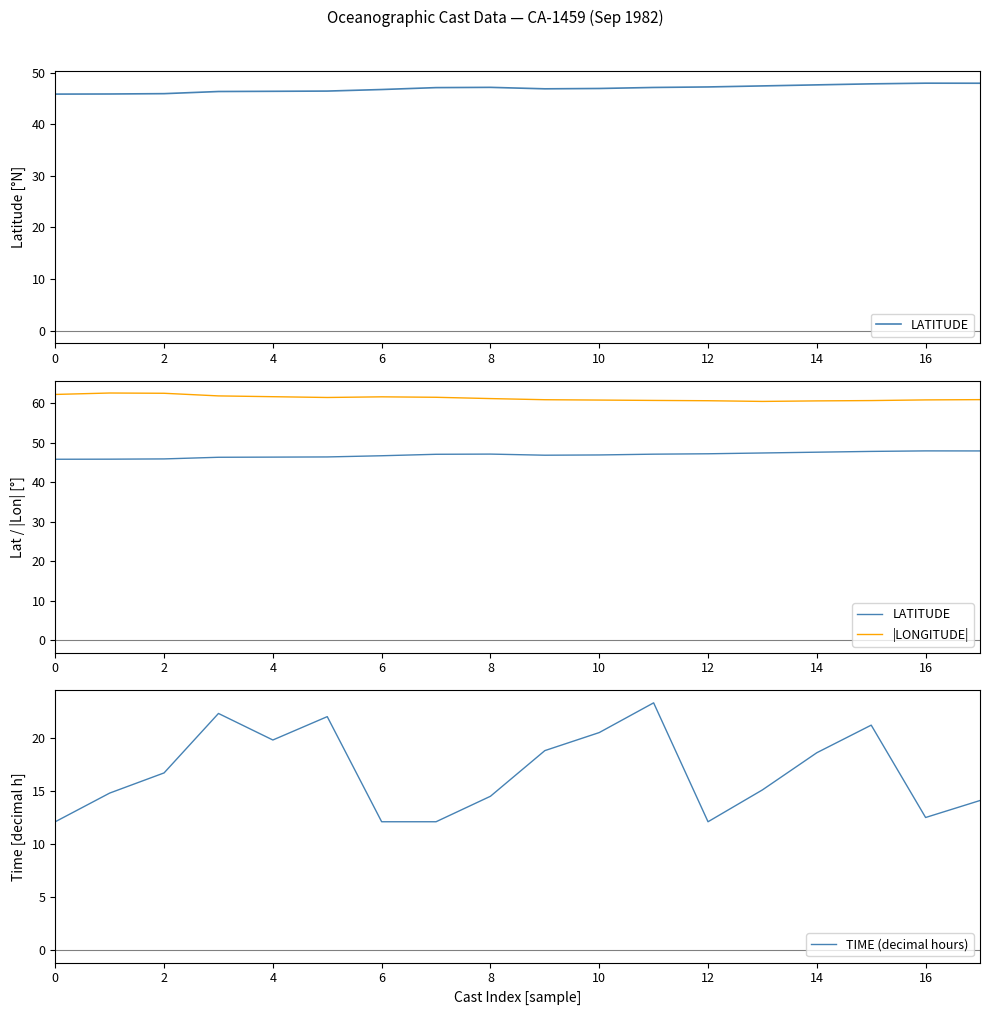

What is the total value across all series at 17?

123.0